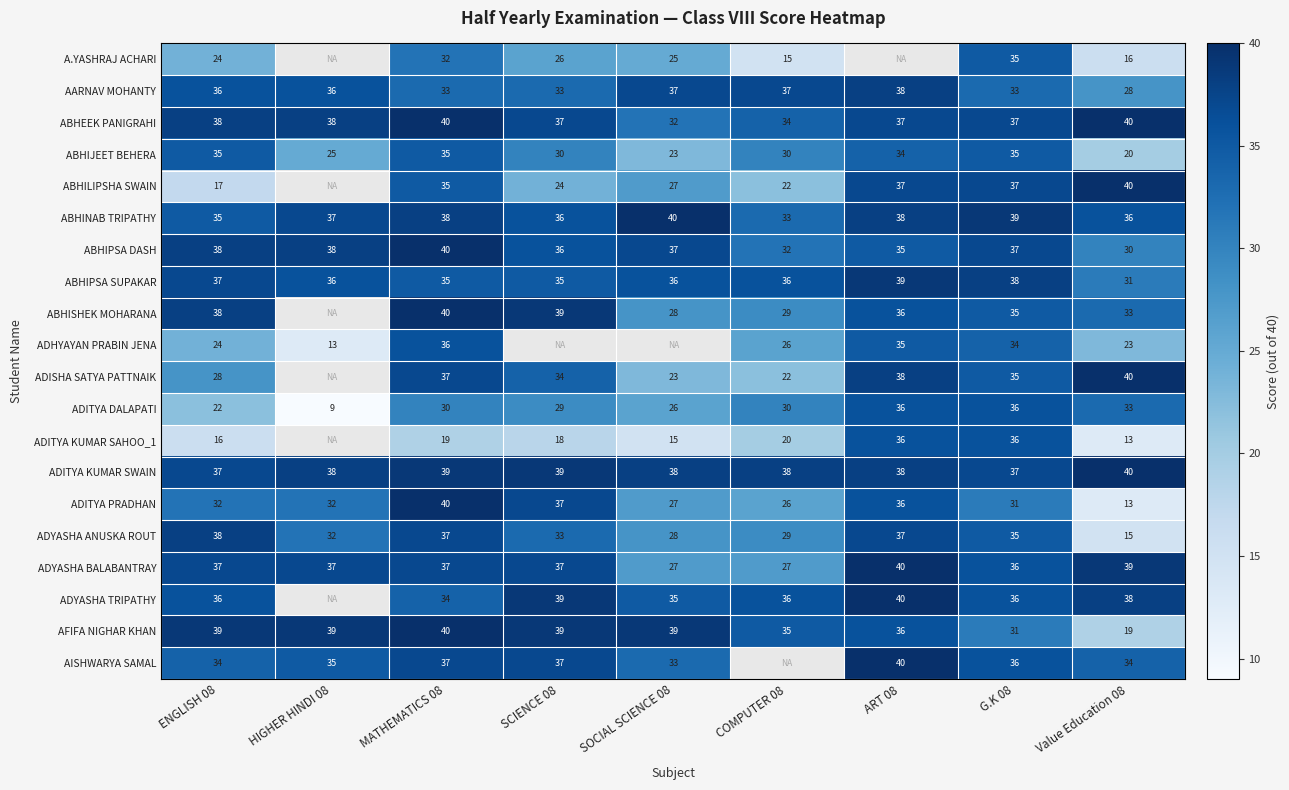

What is the sum of the ABHIJEET BEHERA values at SOCIAL SCIENCE 08 and ART 08?

57